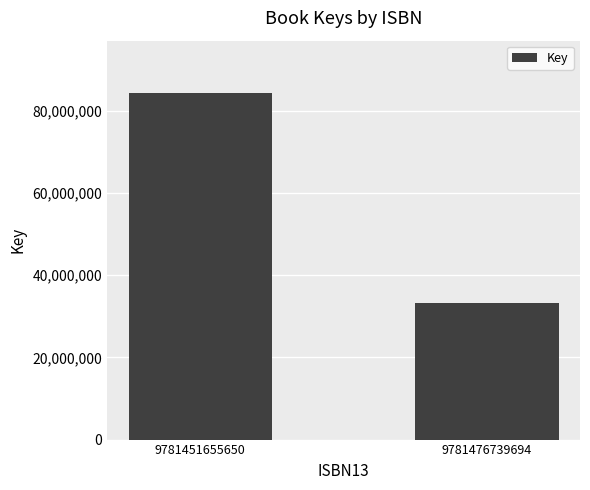

True or false: the data shows 128882709 at 9781451655650.

False